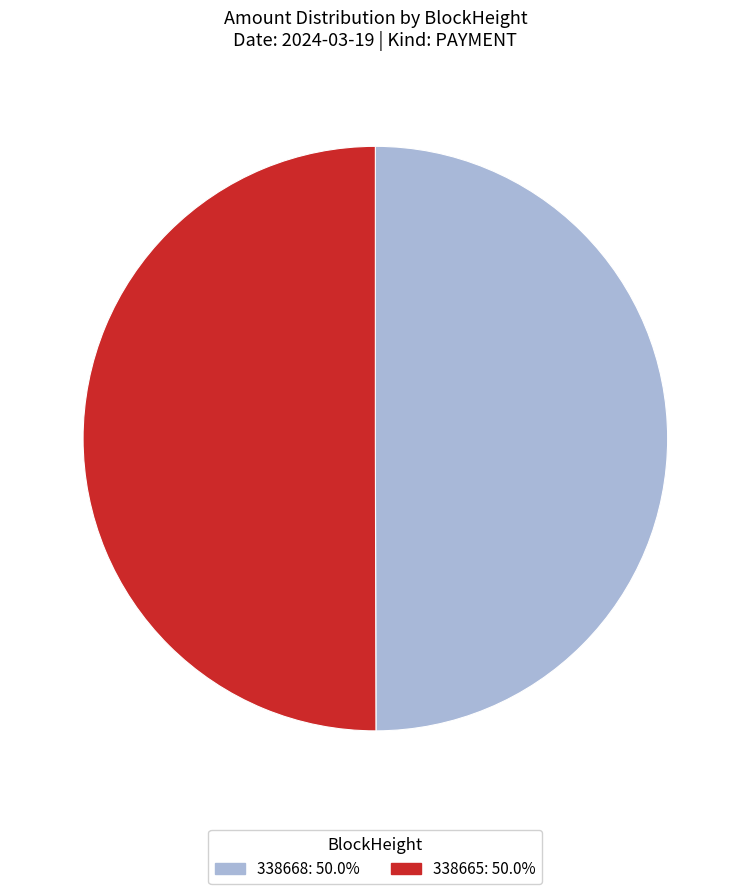

How many slices are in this pie chart?

2